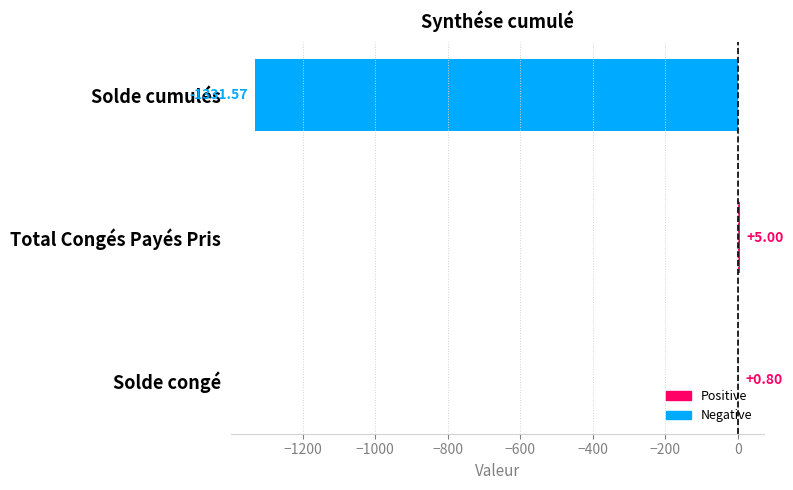

Are the bars grouped side by side (vs. stacked)?

No